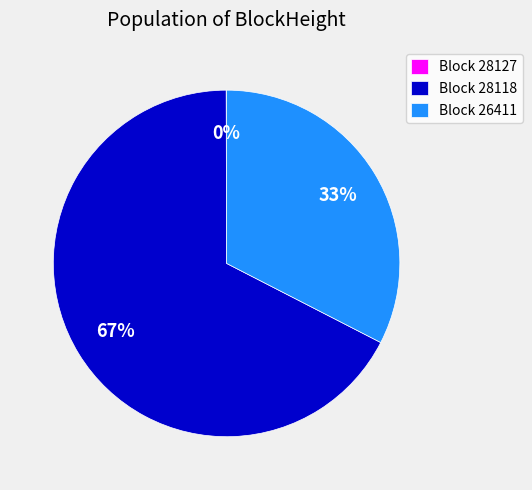

Does any single category account for the majority?

Yes